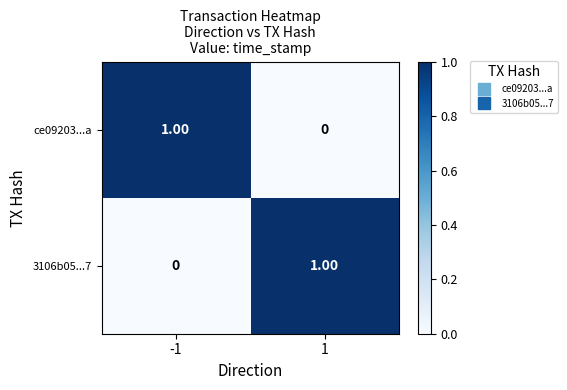

At -1, list the series in order from smallest to largest.

3106b05...7, ce09203...a